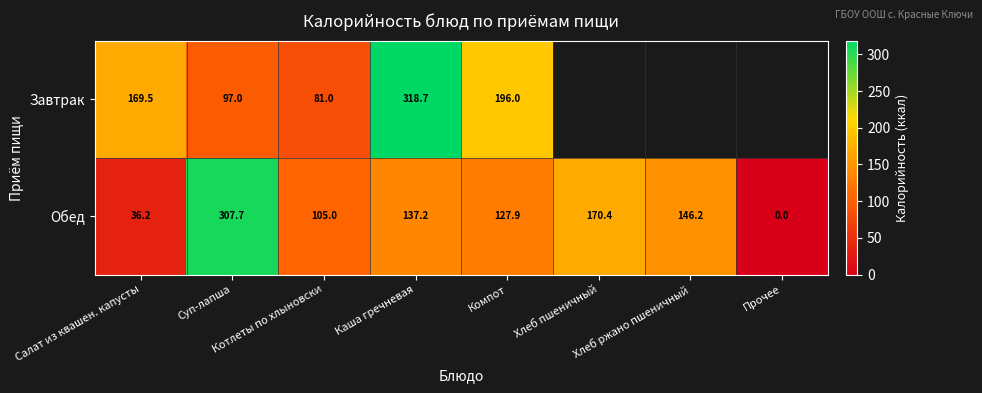

The Обед series shows 36.2 at Салат из квашен. капусты. True or false?

True